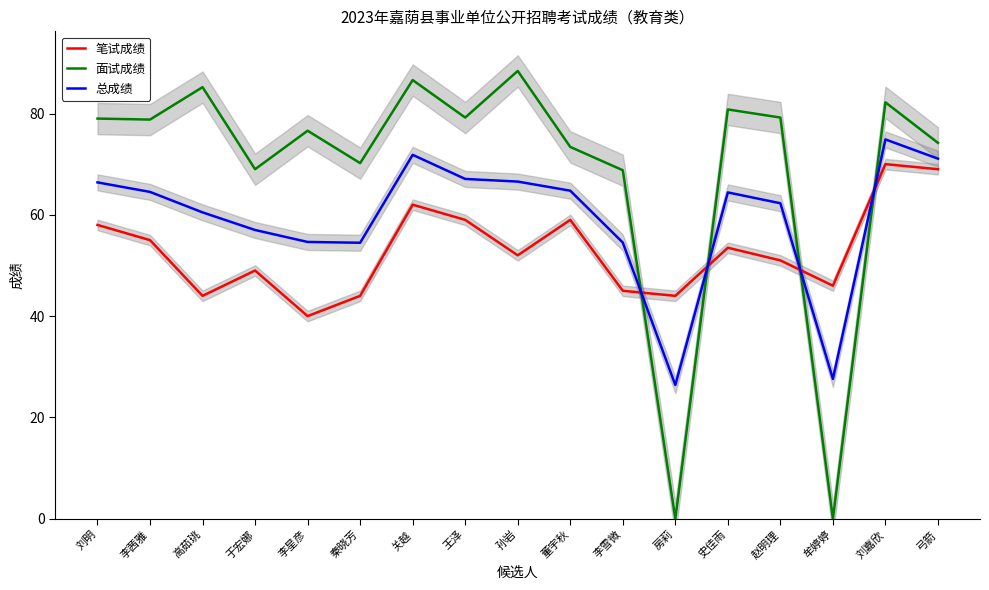

The 总成绩 series shows 66.6 at 孙岩. True or false?

True